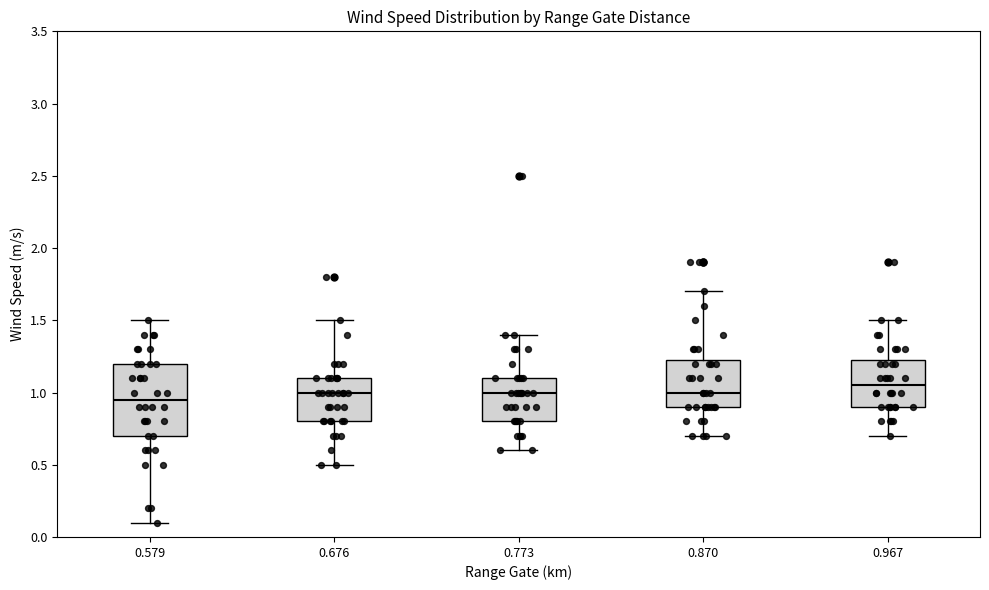

Comparing the boxes themselves (not the whiskers), which one is the tallest?

0.579